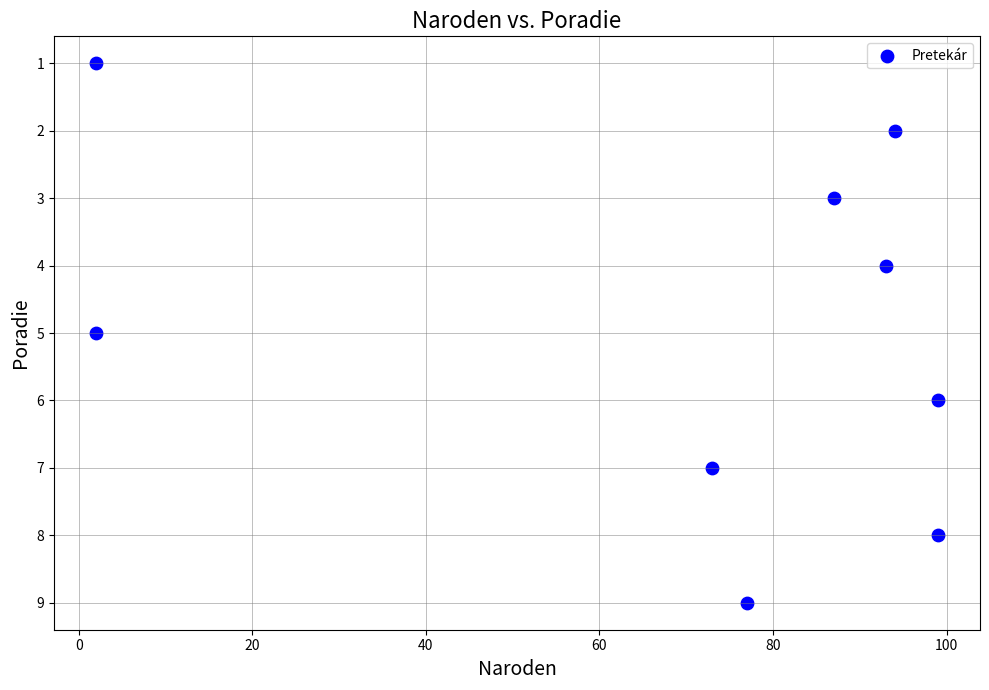

What is the average Y value?

5